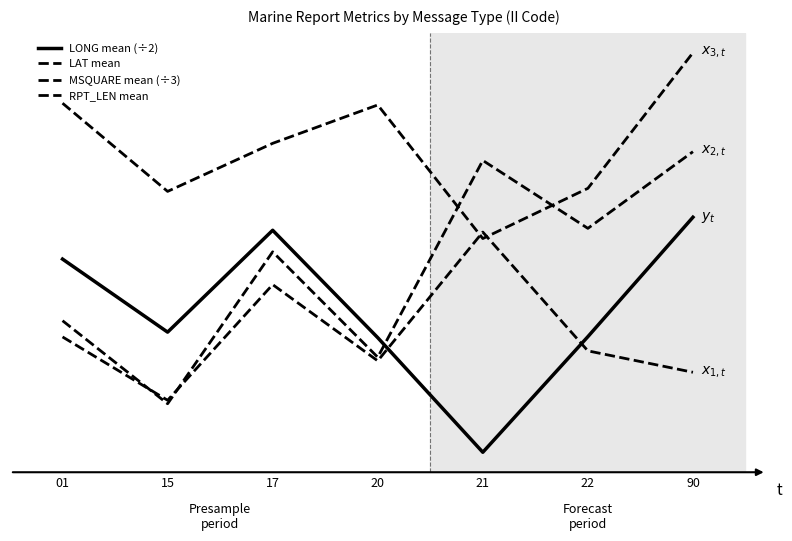

Is this an area chart (filled region under the line)?

No